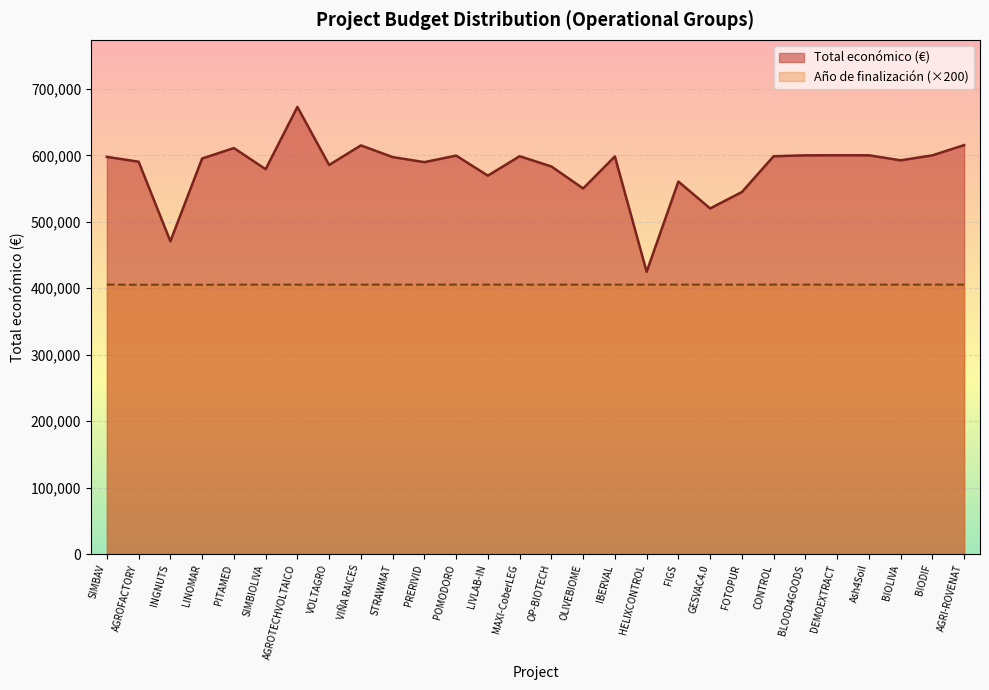

Which series has the widest spread of values?

Total económico (€)